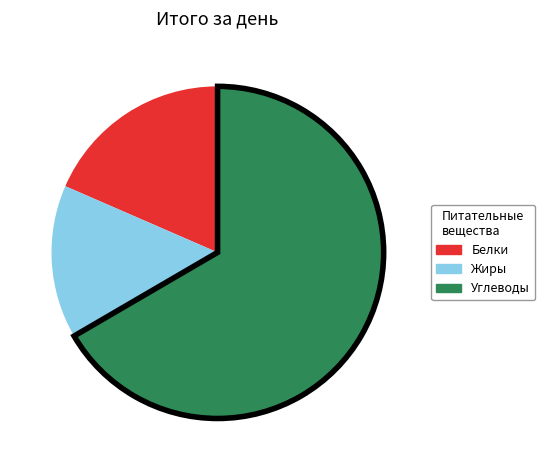

Which category accounts for the majority?

Углеводы